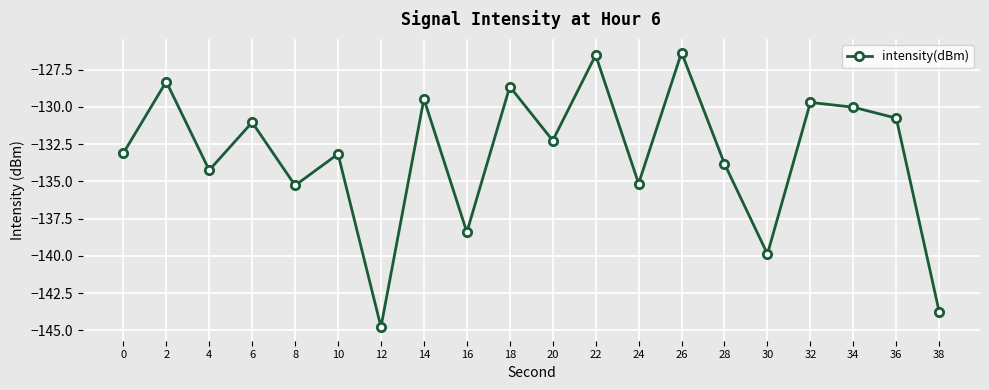

What is the difference between the second highest and minimum values?

18.3